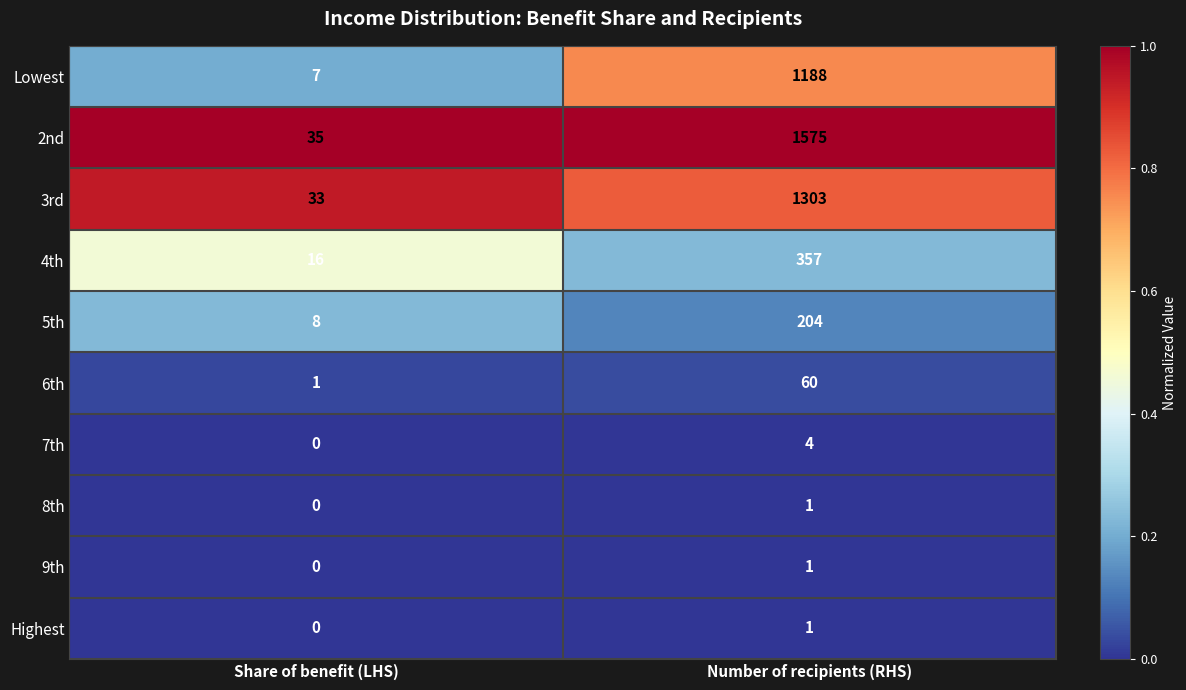

What is the maximum value shown in the chart?

1575